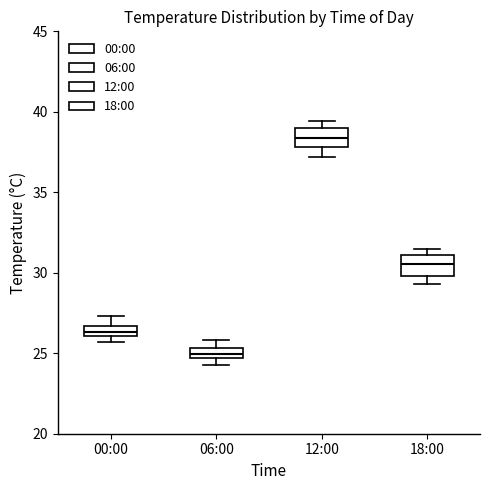

Which box has the highest median line?

12:00